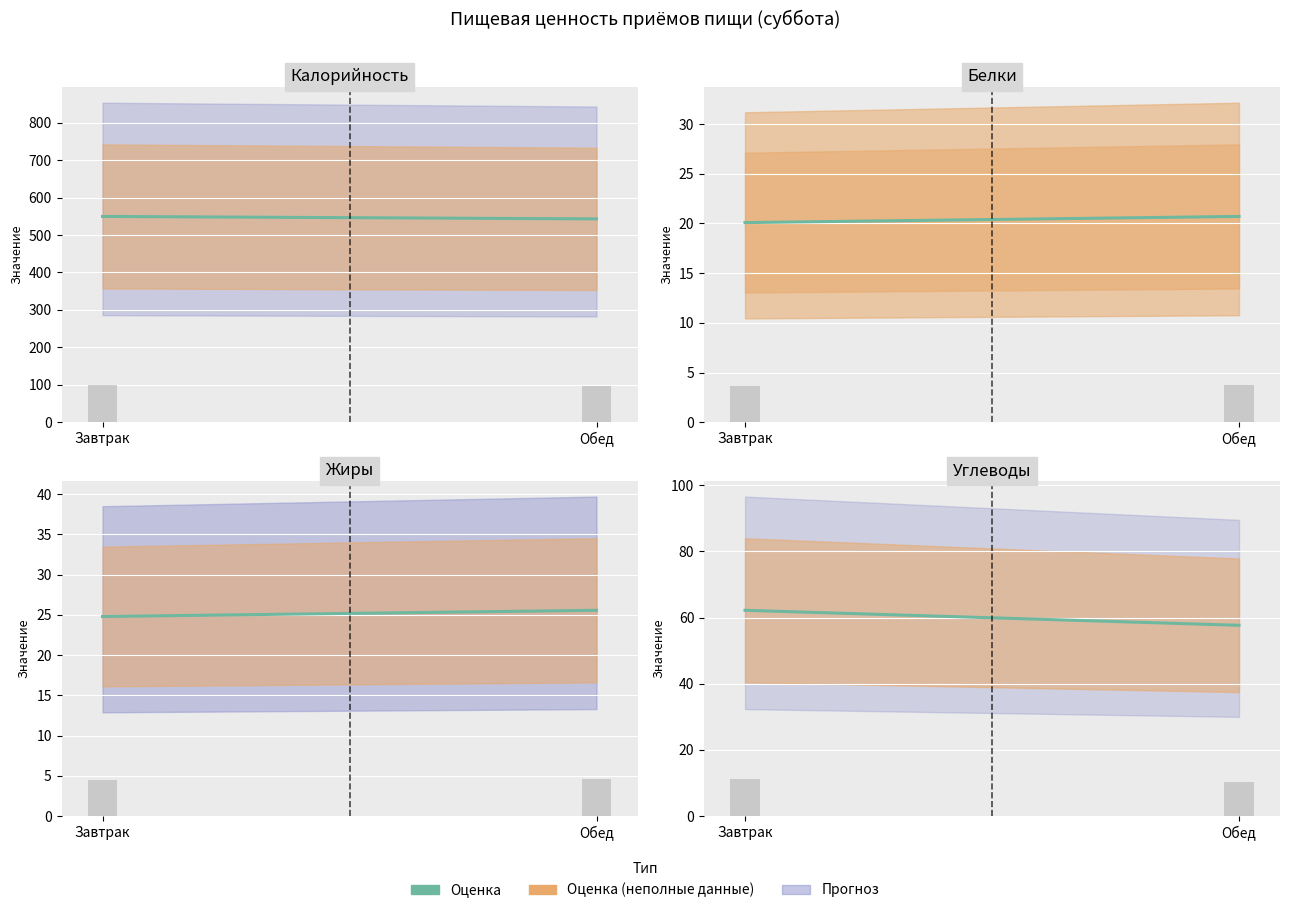

Rank the series at Завтрак from highest to lowest value.

Калорийность, Углеводы, Жиры, Белки